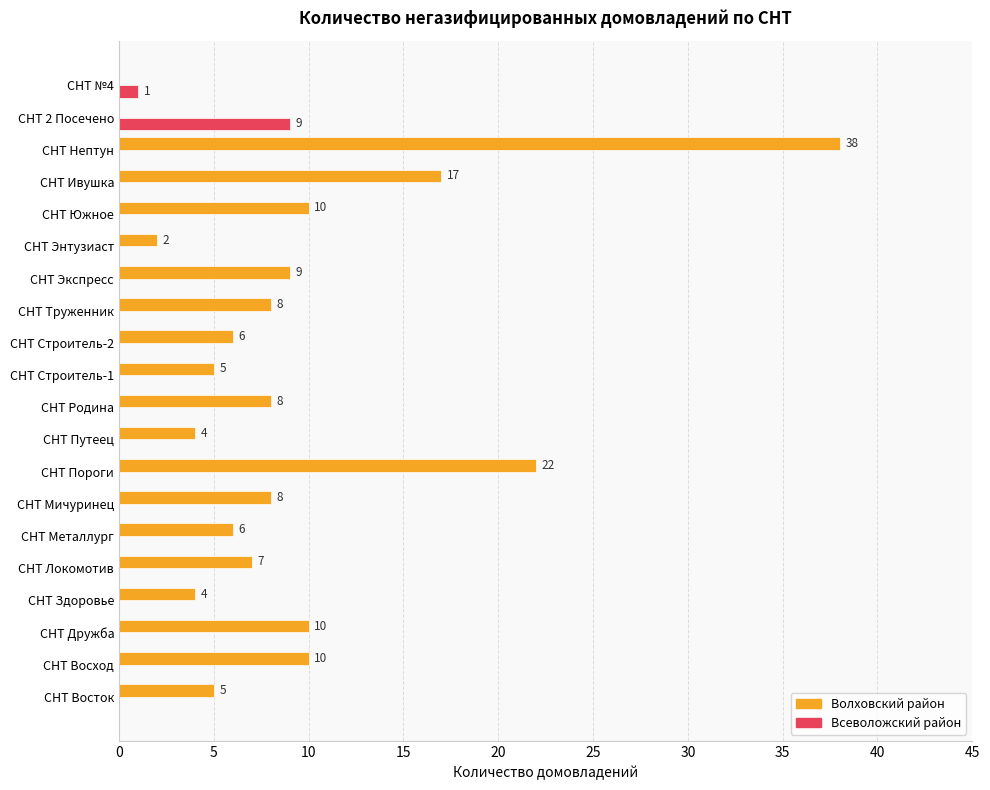

Which label corresponds to the largest value in the chart?

СНТ Нептун